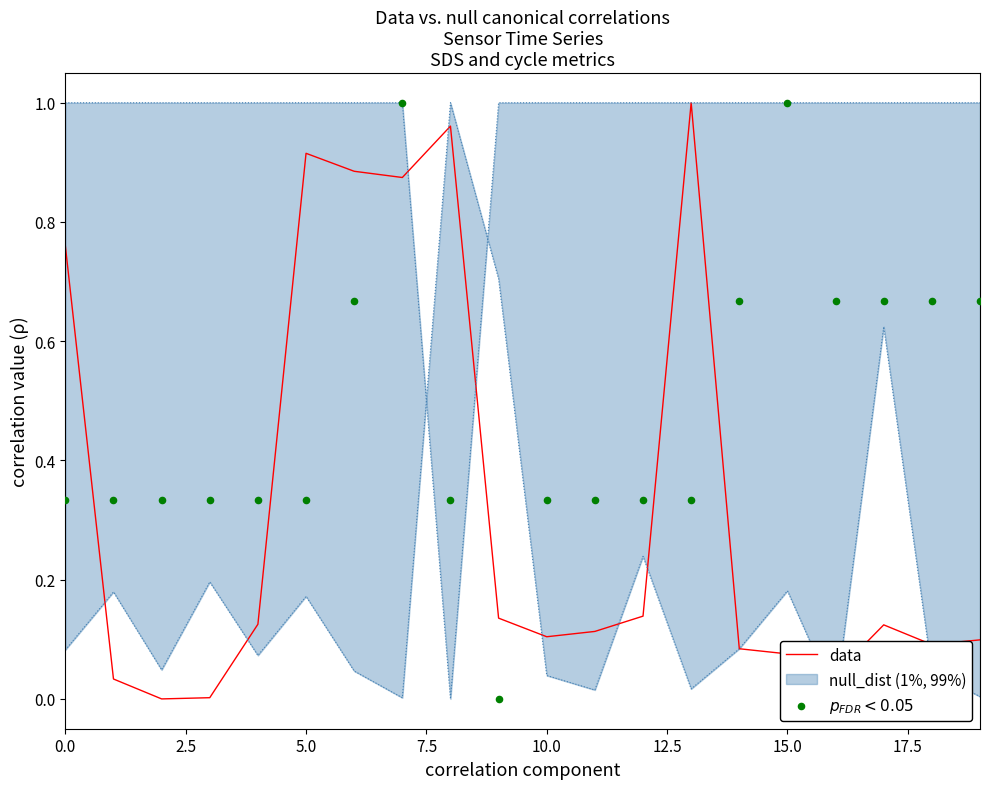

Which series has the widest spread of Y values?

data